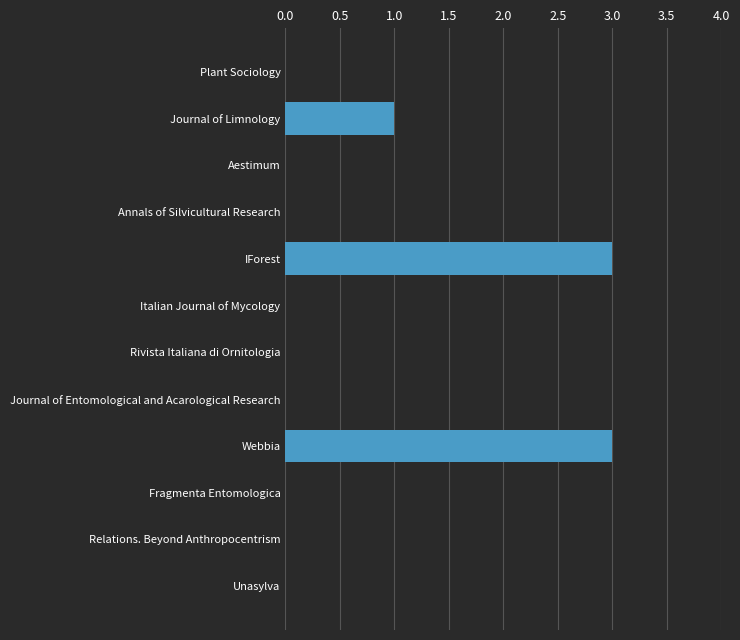

Count the number of data series in this chart.

1